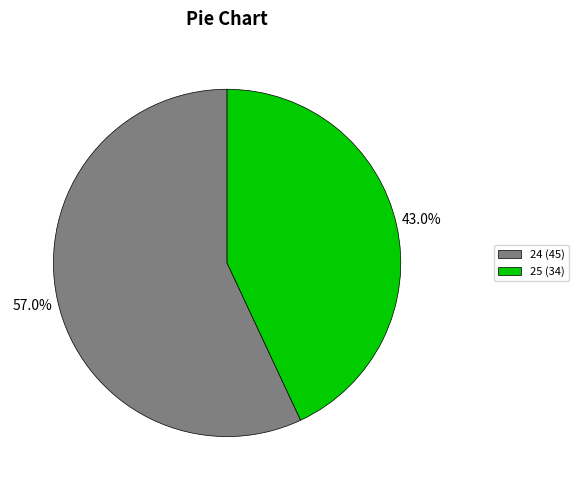

Which category has the smallest portion of the pie?

25